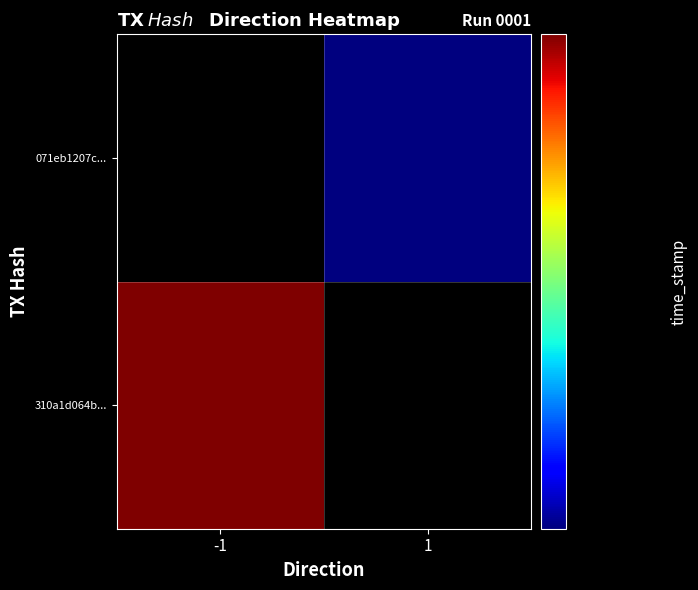

Rank the series by their average value, from lowest to highest.

310a1d064b..., 071eb1207c...